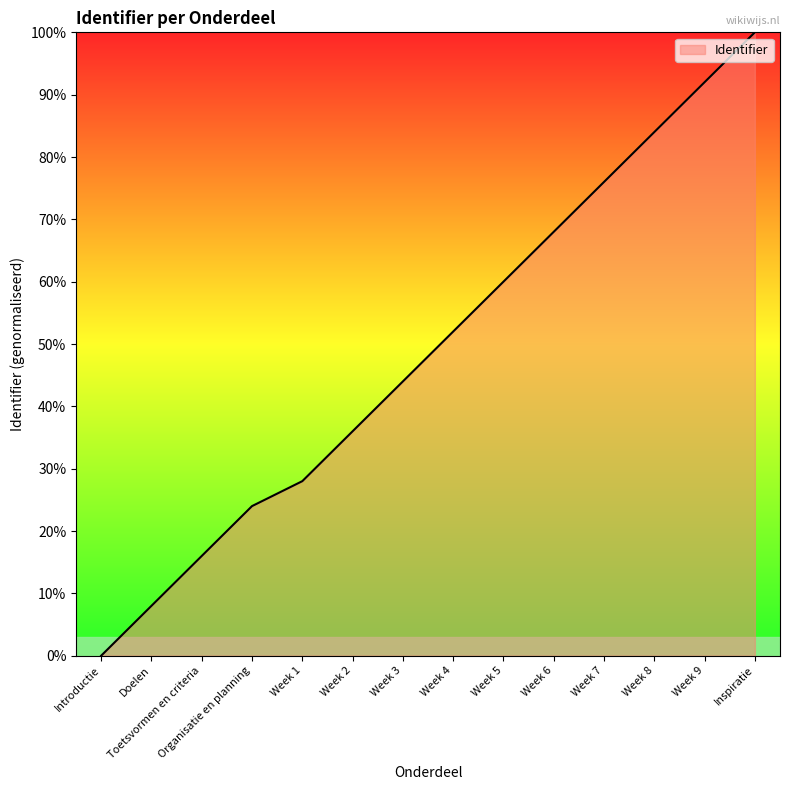

What is the average value?

49.1